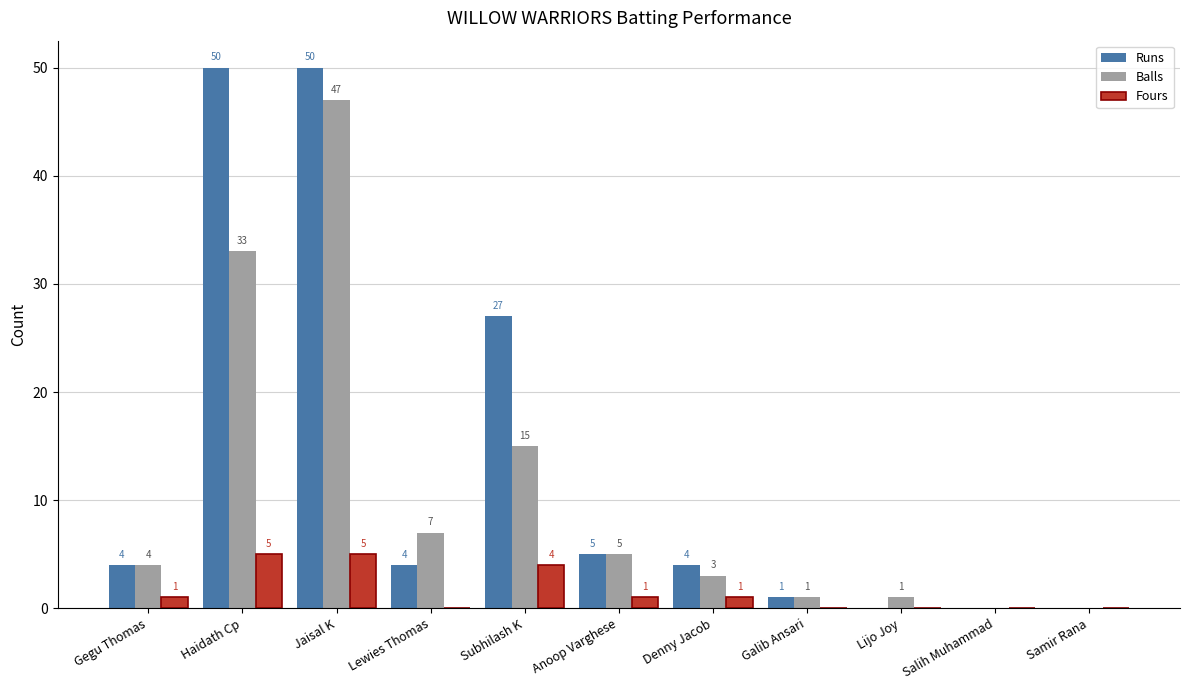

How many positive values does the Fours series have?

6